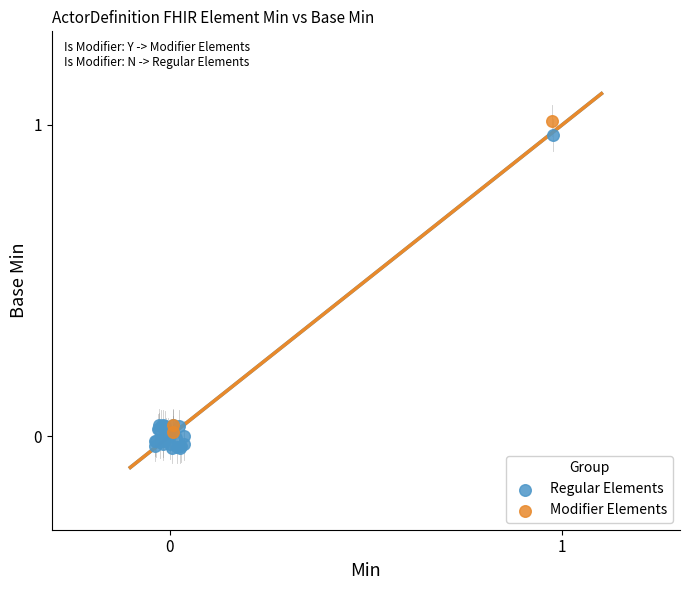

Which series contains the highest Y value?

Modifier Elements